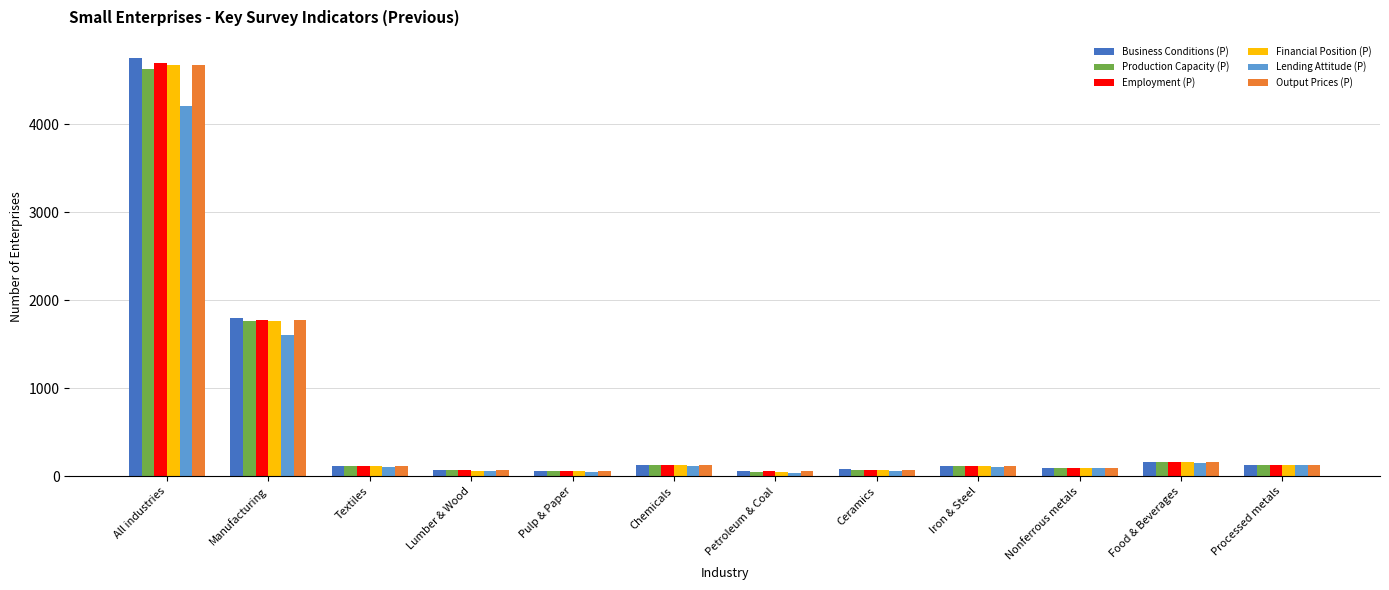

What is the highest value of the Production Capacity (P) series?

4622